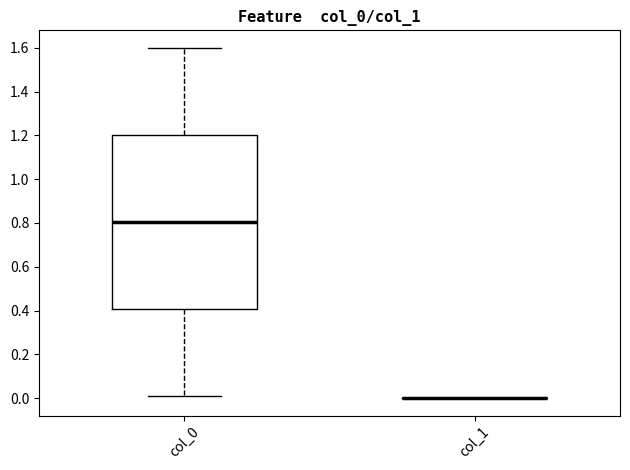

Reading left to right, read every box against the y-axis: the position of its median line, the range the box covers, and the ends of its whiskers. The values are not printed on the chart, so give them approximately, as read against the axis.

col_0: median 0.80, box 0.40 to 1.20, whiskers 0.02 to 1.60
col_1: box collapsed to a line at 0.00, whiskers 0.00 to 0.00